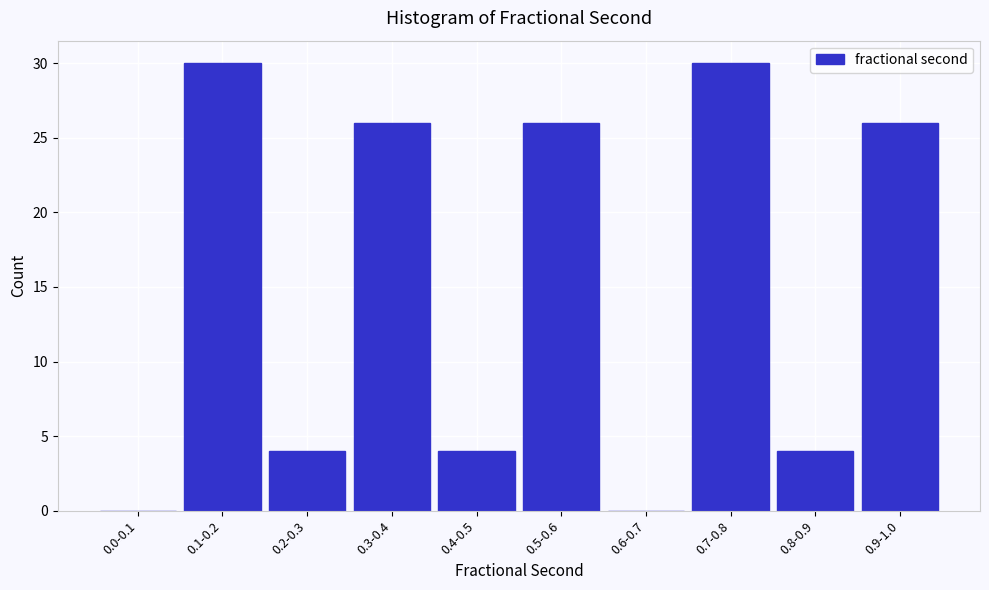

Reading left to right, list all the values displayed in this chart.

0.0-0.1=0	0.1-0.2=30	0.2-0.3=4	0.3-0.4=26	0.4-0.5=4	0.5-0.6=26	0.6-0.7=0	0.7-0.8=30	0.8-0.9=4	0.9-1.0=26